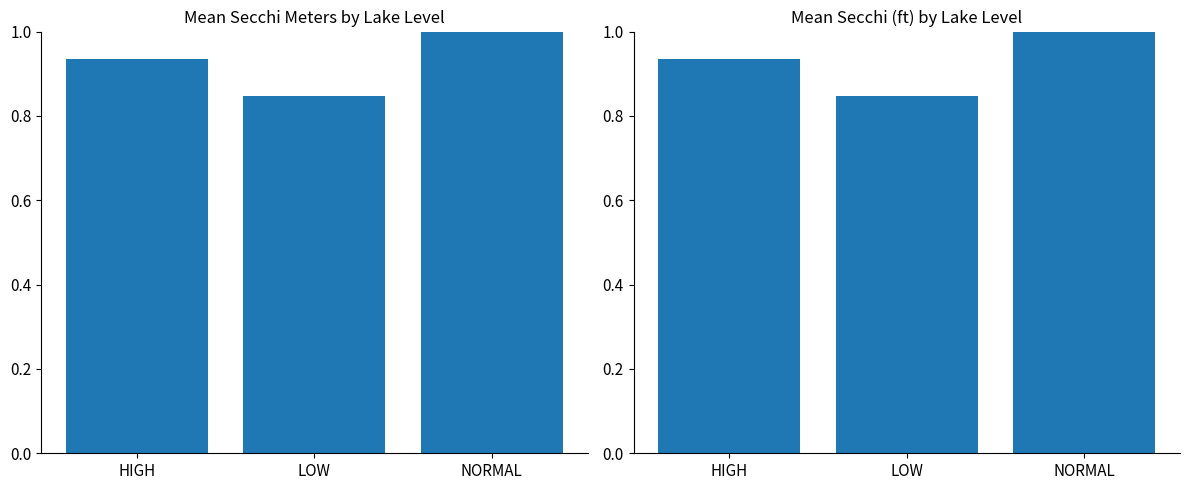

Which category has the highest value in the Mean Secchi Meters series?

NORMAL